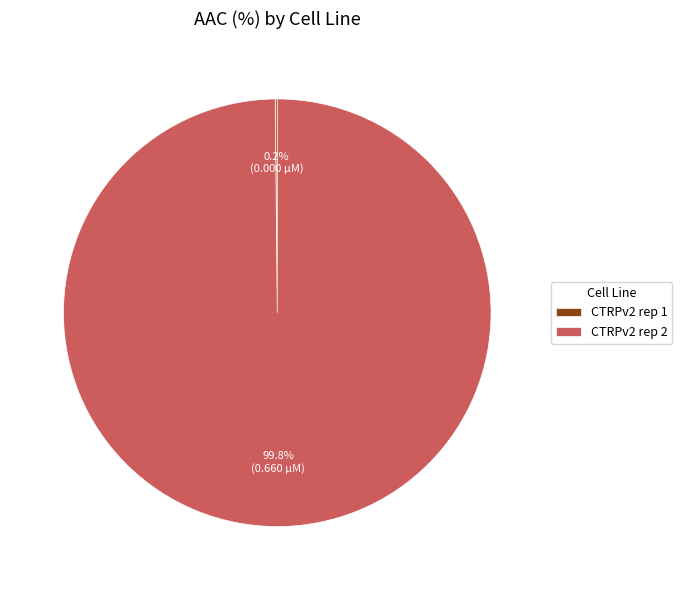

Which category has the biggest portion of the pie?

CTRPv2 rep 2